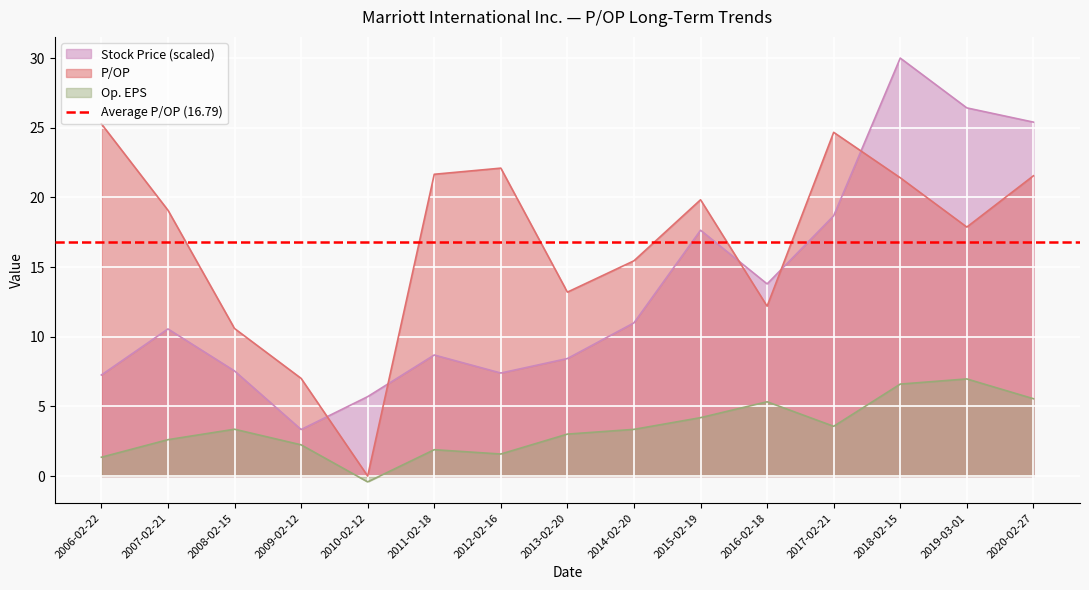

What is the average value of the P/OP series?

16.8